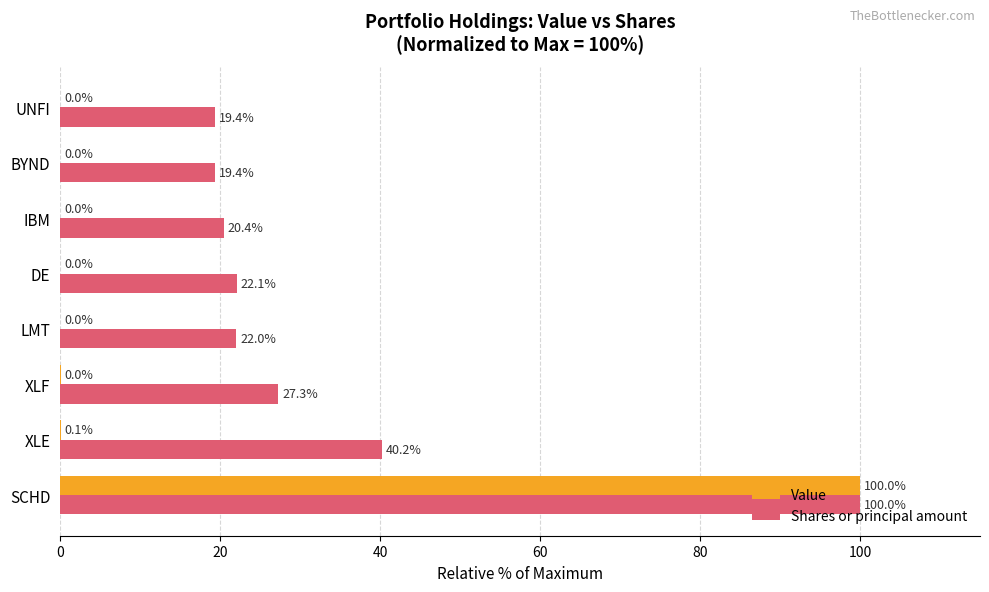

What is the highest value of the Shares or principal amount series?

100.0